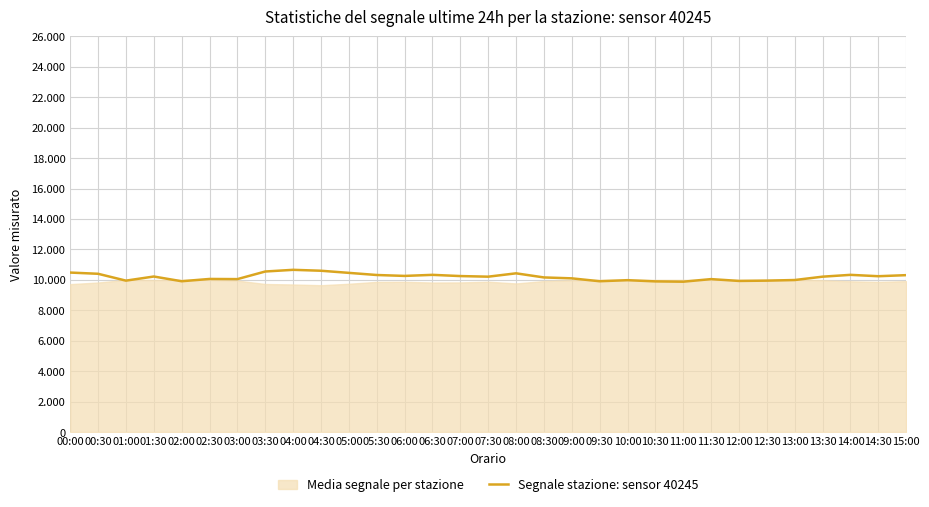

What is the difference between the maximum and minimum values?

780